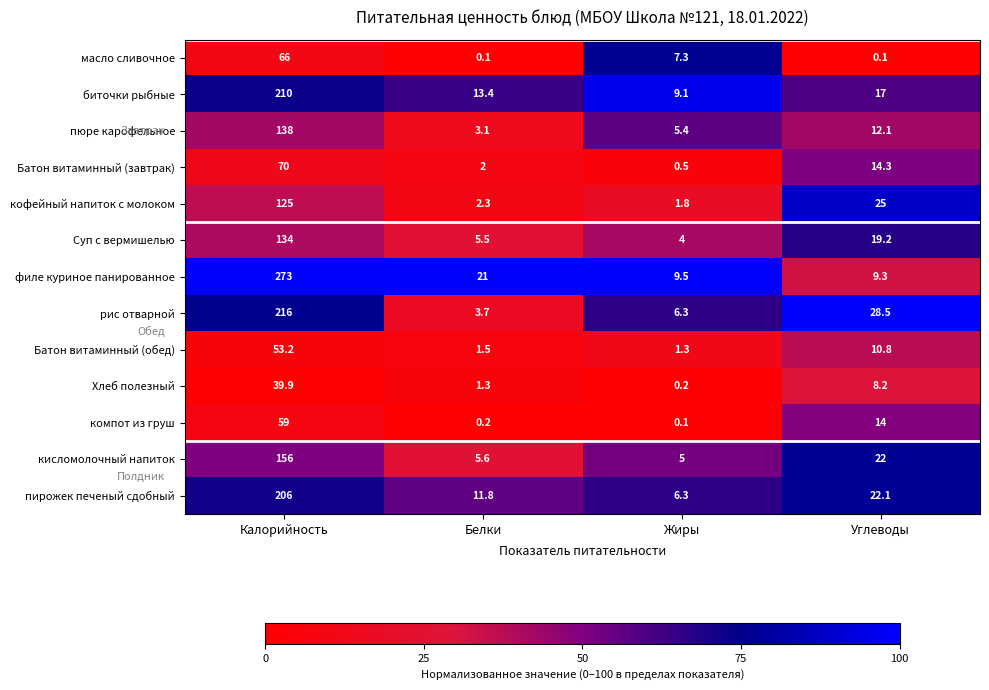

Rank the categories by биточки рыбные value from highest to lowest.

Калорийность, Углеводы, Белки, Жиры